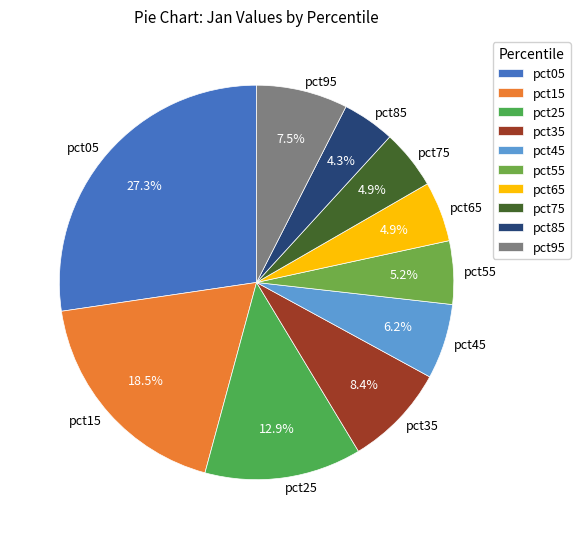

What is the largest slice in the pie chart?

pct05